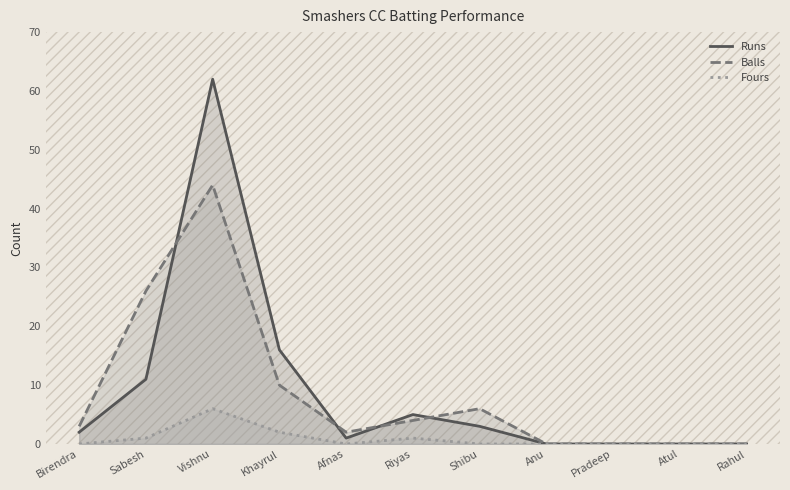

Rank the categories by Runs value from highest to lowest.

Vishnu, Khayrul, Sabesh, Riyas, Shibu, Birendra, Afnas, Anu, Pradeep, Atul, Rahul